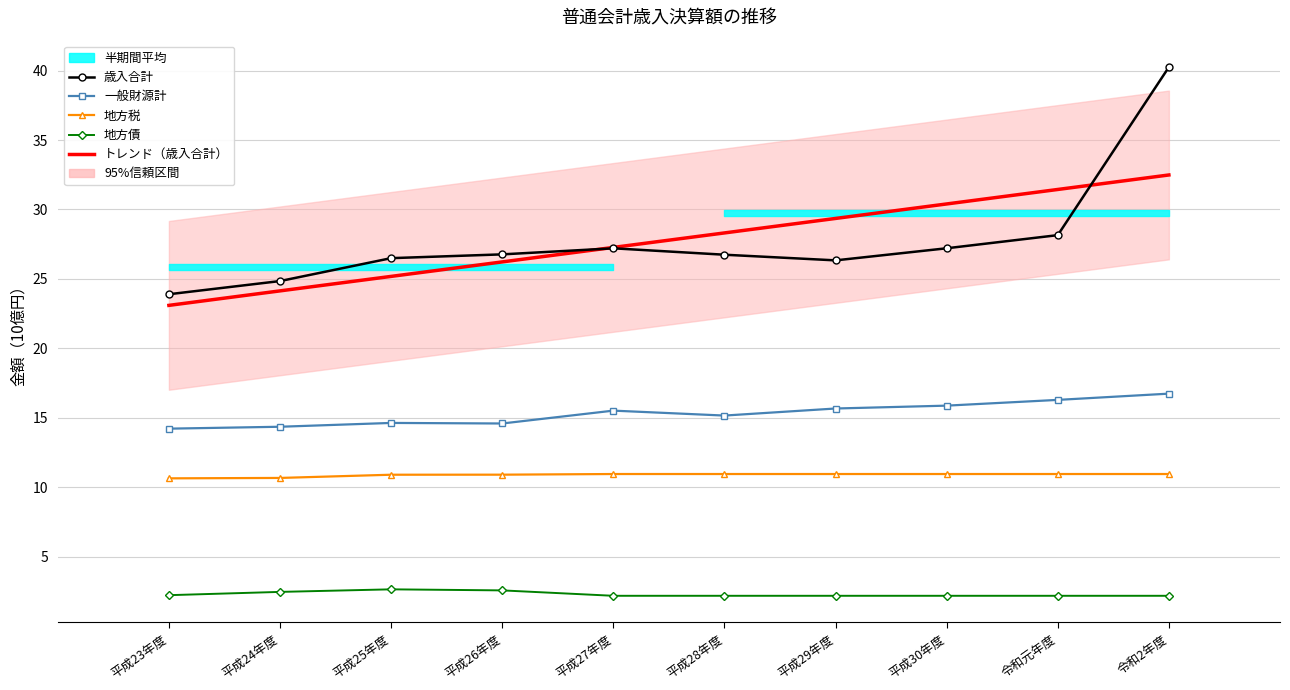

What is the sum of the 歳入合計 values at 平成26年度 and 平成24年度?

51.6